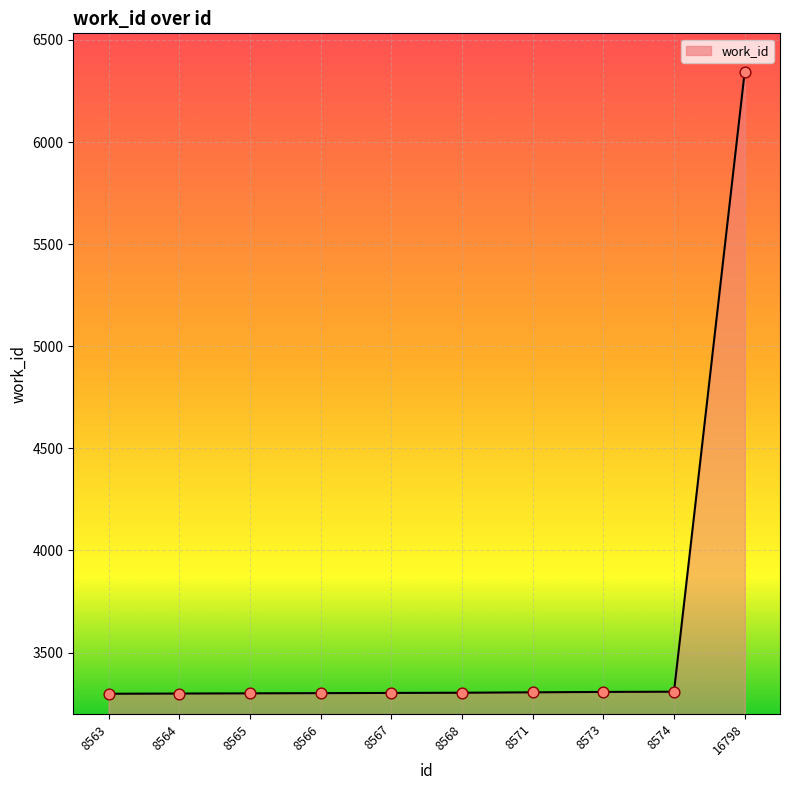

Approximately how many times larger is the value at 8564 compared to 8574?

1.0